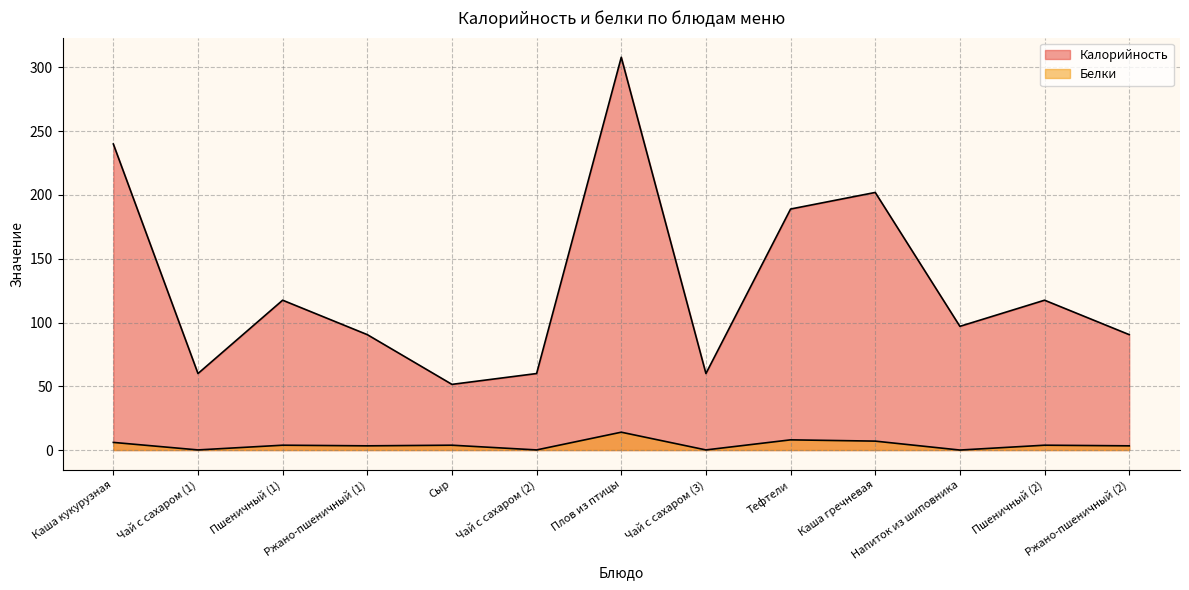

What position from the left is Пшеничный (1)?

3